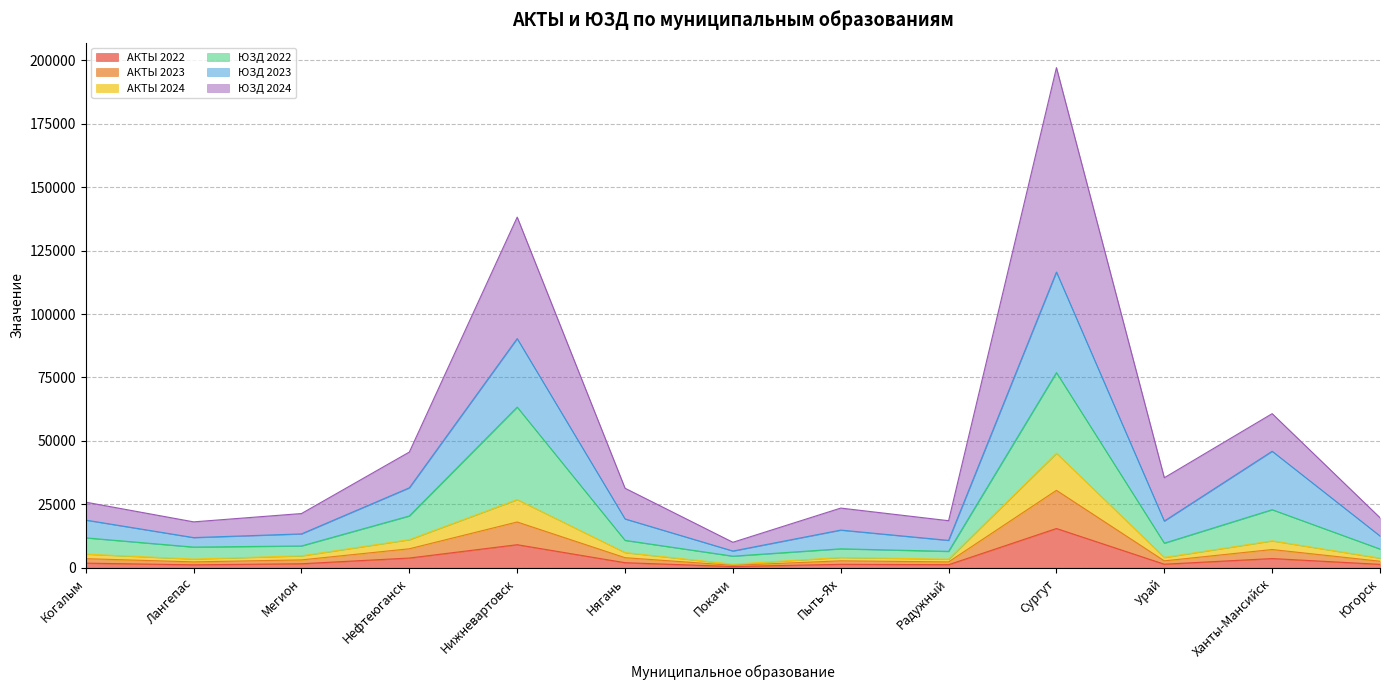

At which label is АКТЫ 2022 closest to 7975?

Нижневартовск